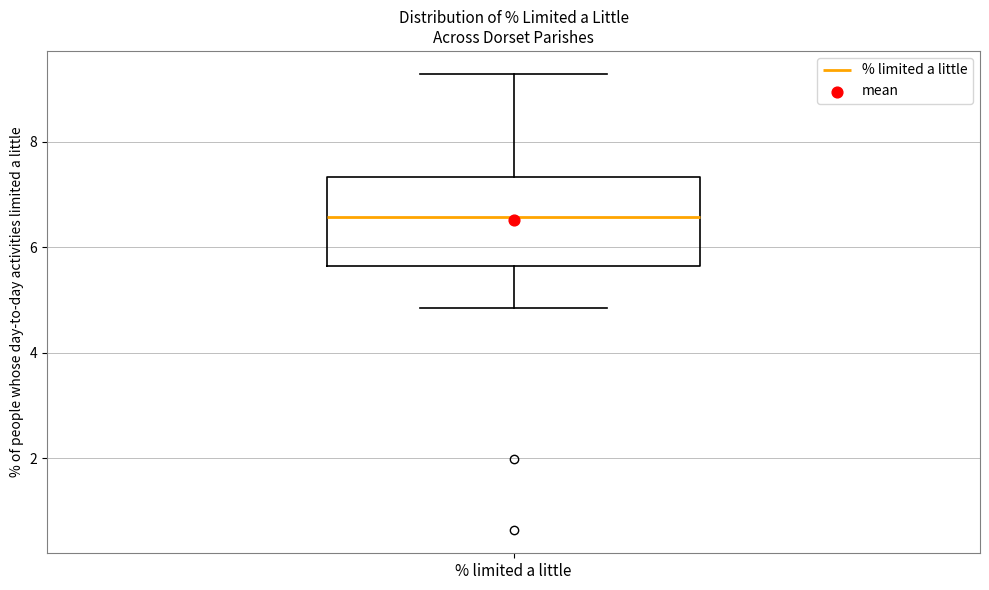

Transcribe this box plot: give where the median line is, the range the box spans, and where the two whiskers end, as read against the y-axis. The values are not printed on the chart, so give them approximately, as read against the axis.

median 6.6, box 5.6 to 7.4, whiskers 4.8 to 9.2